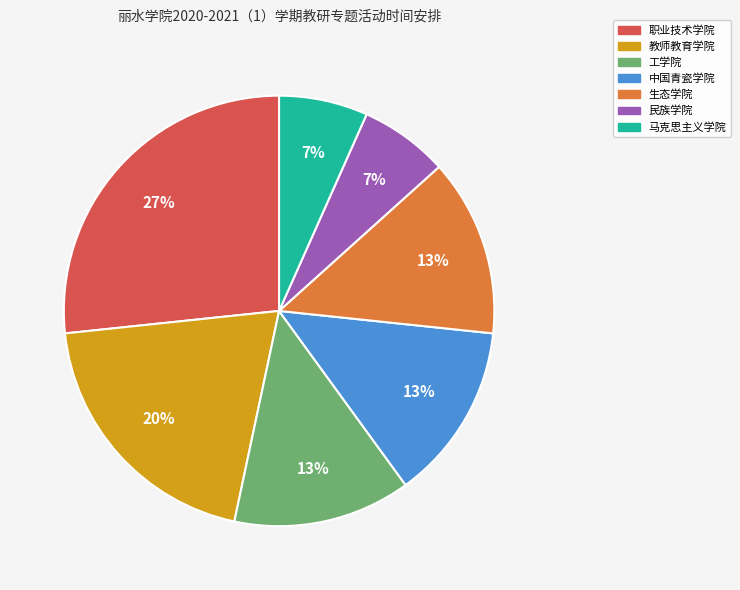

The 生态学院 slice represents 13% of the pie. True or false?

True